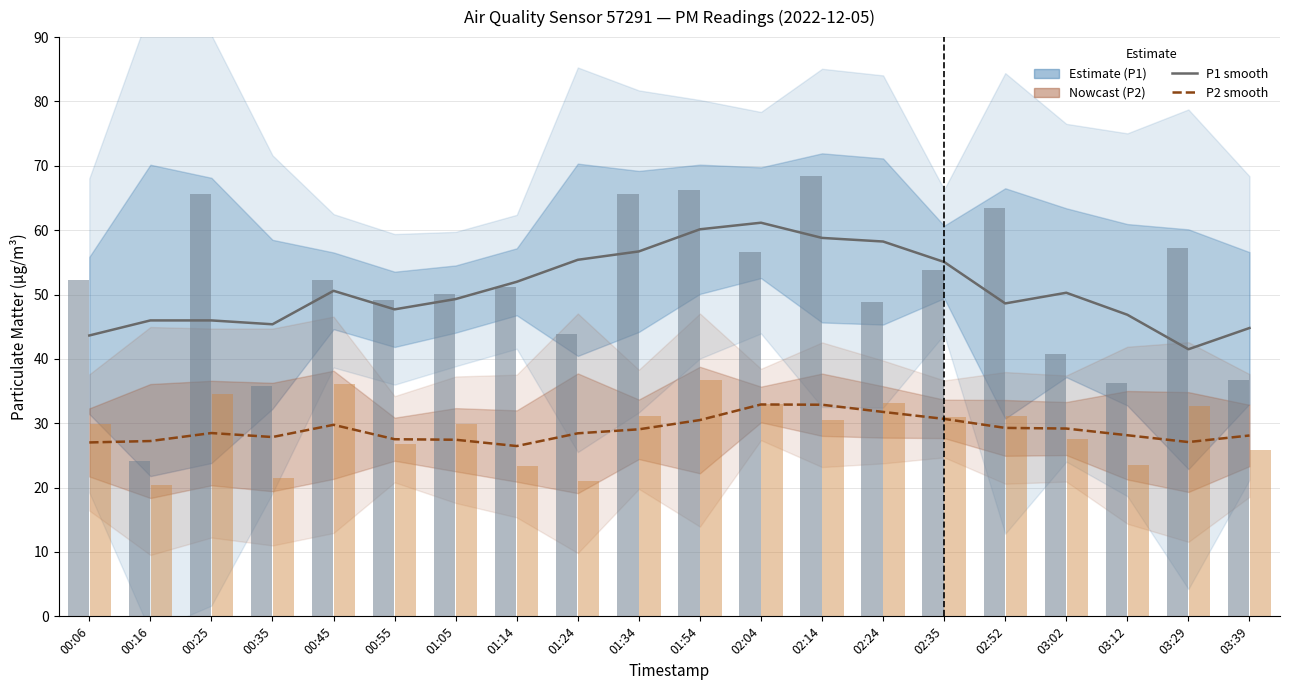

What position from the left is 01:34?

10